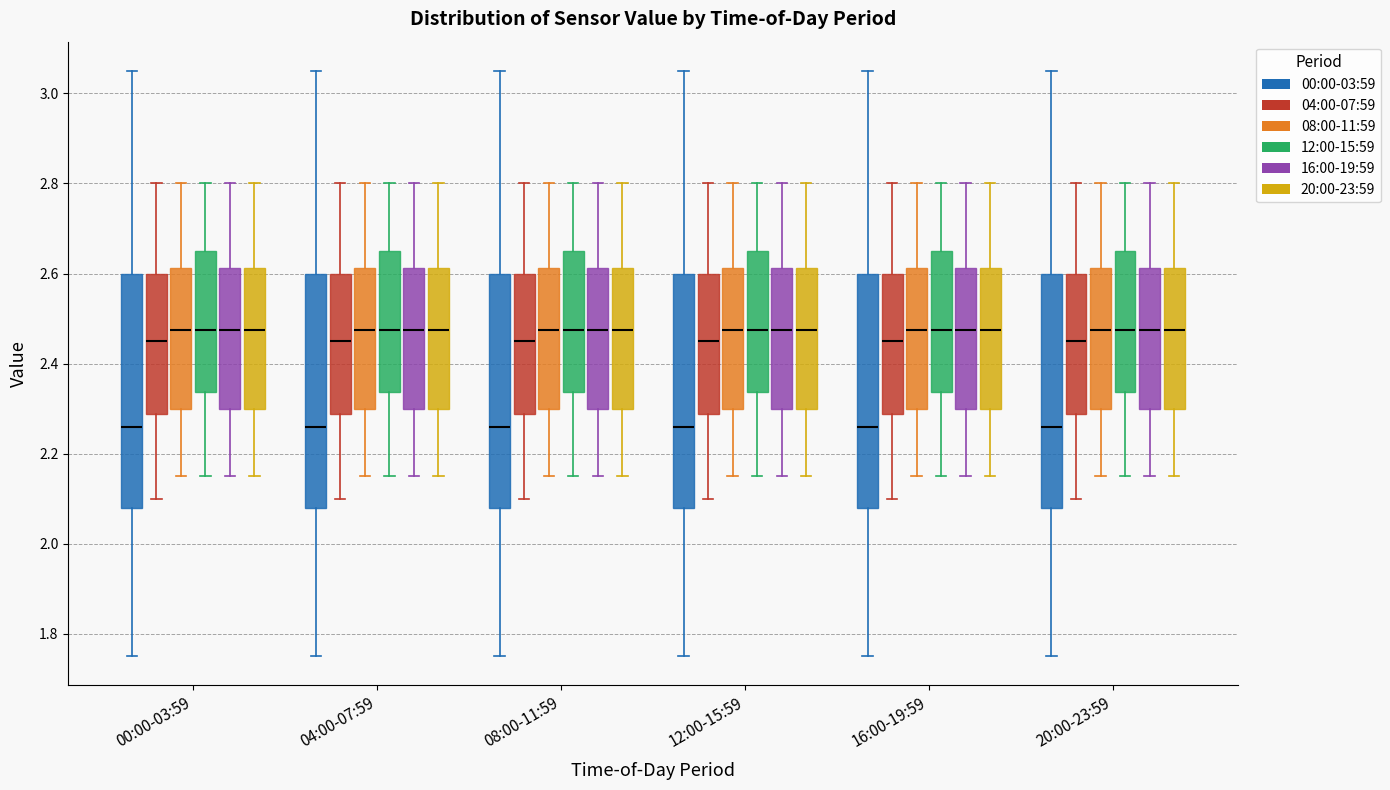

Reading left to right, transcribe this box plot: for each box, give where its median line is, the range the box spans, and where its two whiskers end, as read against the y-axis. The values are not printed on the chart, so give them approximately, as read against the axis.

00:00-03:59 (00:00-03:59): median 2.26, box 2.08 to 2.60, whiskers 1.76 to 3.06
00:00-03:59 (04:00-07:59): median 2.46, box 2.28 to 2.60, whiskers 2.10 to 2.80
00:00-03:59 (08:00-11:59): median 2.48, box 2.30 to 2.62, whiskers 2.16 to 2.80
00:00-03:59 (12:00-15:59): median 2.48, box 2.34 to 2.66, whiskers 2.16 to 2.80
00:00-03:59 (16:00-19:59): median 2.48, box 2.30 to 2.62, whiskers 2.16 to 2.80
00:00-03:59 (20:00-23:59): median 2.48, box 2.30 to 2.62, whiskers 2.16 to 2.80
04:00-07:59 (00:00-03:59): median 2.26, box 2.08 to 2.60, whiskers 1.76 to 3.06
04:00-07:59 (04:00-07:59): median 2.46, box 2.28 to 2.60, whiskers 2.10 to 2.80
04:00-07:59 (08:00-11:59): median 2.48, box 2.30 to 2.62, whiskers 2.16 to 2.80
04:00-07:59 (12:00-15:59): median 2.48, box 2.34 to 2.66, whiskers 2.16 to 2.80
04:00-07:59 (16:00-19:59): median 2.48, box 2.30 to 2.62, whiskers 2.16 to 2.80
04:00-07:59 (20:00-23:59): median 2.48, box 2.30 to 2.62, whiskers 2.16 to 2.80
08:00-11:59 (00:00-03:59): median 2.26, box 2.08 to 2.60, whiskers 1.76 to 3.06
08:00-11:59 (04:00-07:59): median 2.46, box 2.28 to 2.60, whiskers 2.10 to 2.80
08:00-11:59 (08:00-11:59): median 2.48, box 2.30 to 2.62, whiskers 2.16 to 2.80
08:00-11:59 (12:00-15:59): median 2.48, box 2.34 to 2.66, whiskers 2.16 to 2.80
08:00-11:59 (16:00-19:59): median 2.48, box 2.30 to 2.62, whiskers 2.16 to 2.80
08:00-11:59 (20:00-23:59): median 2.48, box 2.30 to 2.62, whiskers 2.16 to 2.80
12:00-15:59 (00:00-03:59): median 2.26, box 2.08 to 2.60, whiskers 1.76 to 3.06
12:00-15:59 (04:00-07:59): median 2.46, box 2.28 to 2.60, whiskers 2.10 to 2.80
12:00-15:59 (08:00-11:59): median 2.48, box 2.30 to 2.62, whiskers 2.16 to 2.80
12:00-15:59 (12:00-15:59): median 2.48, box 2.34 to 2.66, whiskers 2.16 to 2.80
12:00-15:59 (16:00-19:59): median 2.48, box 2.30 to 2.62, whiskers 2.16 to 2.80
12:00-15:59 (20:00-23:59): median 2.48, box 2.30 to 2.62, whiskers 2.16 to 2.80
16:00-19:59 (00:00-03:59): median 2.26, box 2.08 to 2.60, whiskers 1.76 to 3.06
16:00-19:59 (04:00-07:59): median 2.46, box 2.28 to 2.60, whiskers 2.10 to 2.80
16:00-19:59 (08:00-11:59): median 2.48, box 2.30 to 2.62, whiskers 2.16 to 2.80
16:00-19:59 (12:00-15:59): median 2.48, box 2.34 to 2.66, whiskers 2.16 to 2.80
16:00-19:59 (16:00-19:59): median 2.48, box 2.30 to 2.62, whiskers 2.16 to 2.80
16:00-19:59 (20:00-23:59): median 2.48, box 2.30 to 2.62, whiskers 2.16 to 2.80
20:00-23:59 (00:00-03:59): median 2.26, box 2.08 to 2.60, whiskers 1.76 to 3.06
20:00-23:59 (04:00-07:59): median 2.46, box 2.28 to 2.60, whiskers 2.10 to 2.80
20:00-23:59 (08:00-11:59): median 2.48, box 2.30 to 2.62, whiskers 2.16 to 2.80
20:00-23:59 (12:00-15:59): median 2.48, box 2.34 to 2.66, whiskers 2.16 to 2.80
20:00-23:59 (16:00-19:59): median 2.48, box 2.30 to 2.62, whiskers 2.16 to 2.80
20:00-23:59 (20:00-23:59): median 2.48, box 2.30 to 2.62, whiskers 2.16 to 2.80